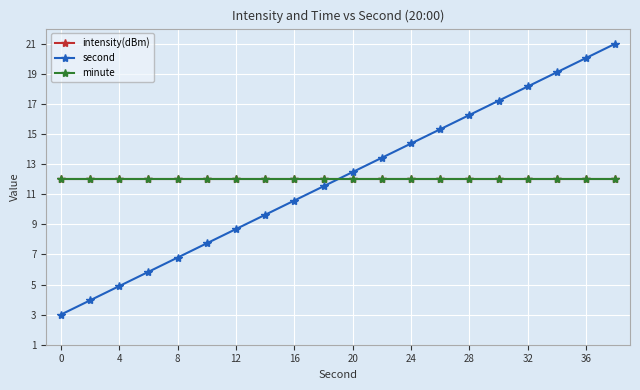

Is this an area chart (filled region under the line)?

No